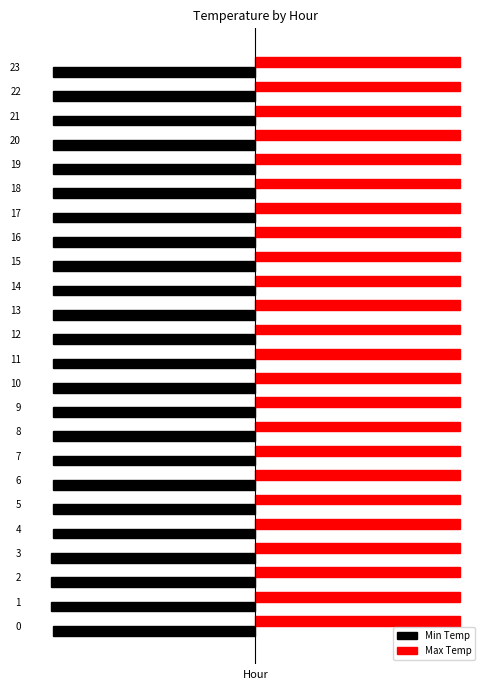

What is the value of the Max Temp bar at the 3rd from the left?

0.4